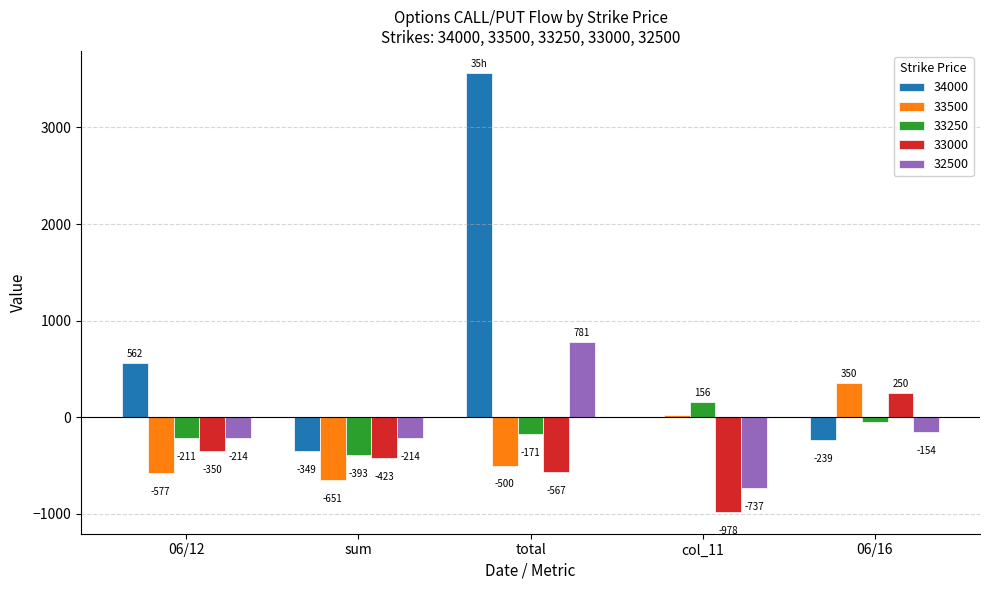

What is the spread (max minus min) of values at col_11?

1134